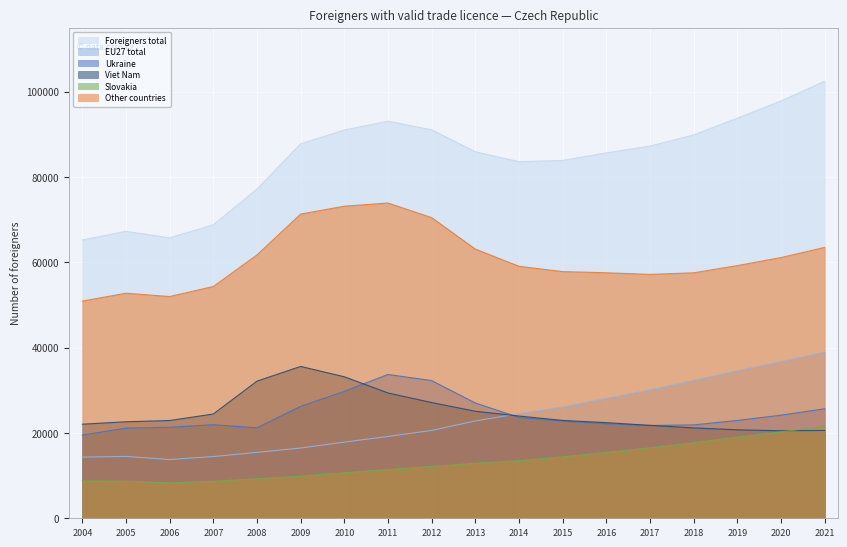

What is the maximum value for Slovakia?

21560